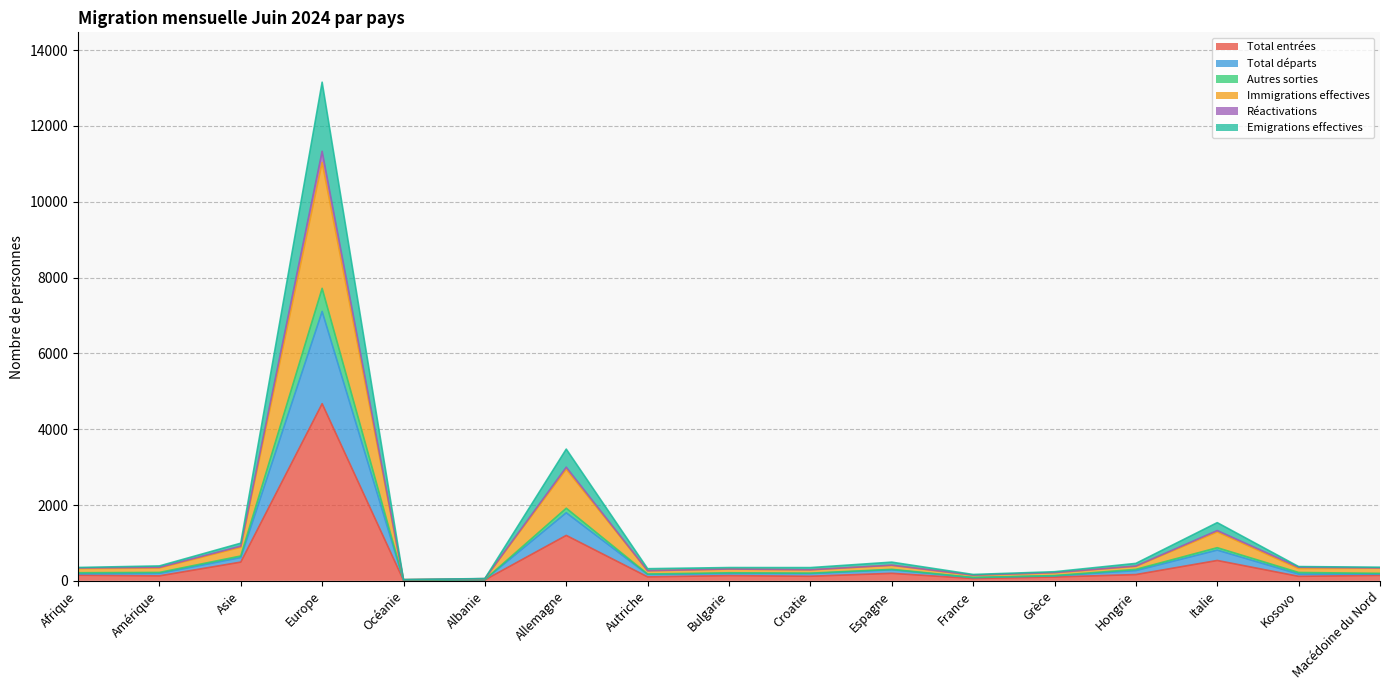

At how many categories does at least one series exceed 3308?

2